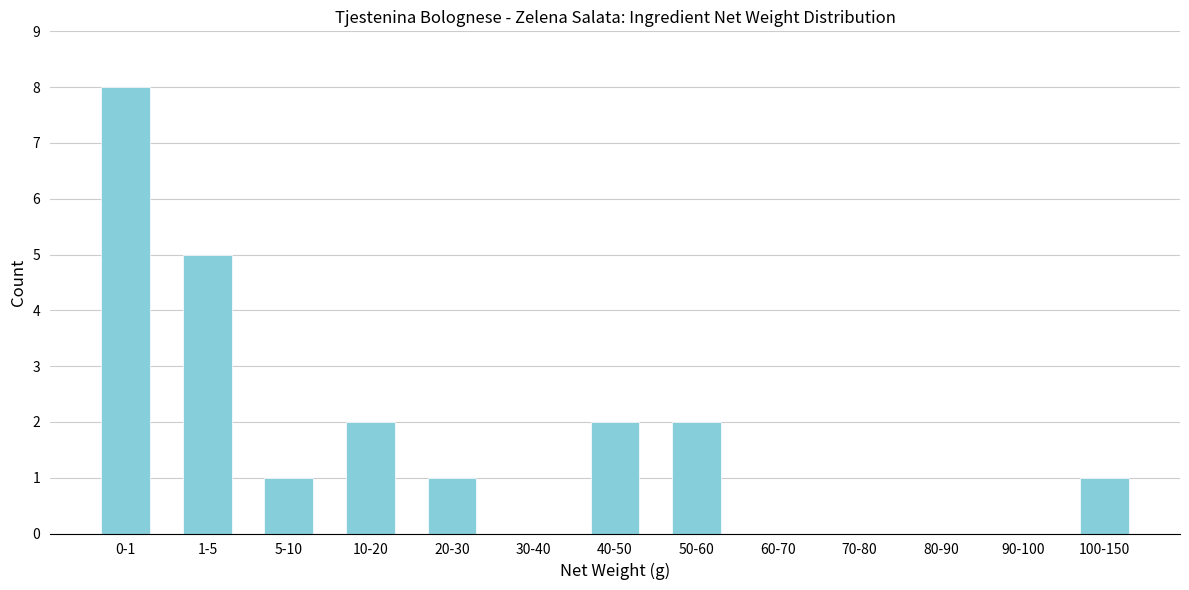

Reading left to right, transcribe all the data shown in this chart.

0-1=8	1-5=5	5-10=1	10-20=2	20-30=1	30-40=0	40-50=2	50-60=2	60-70=0	70-80=0	80-90=0	90-100=0	100-150=1